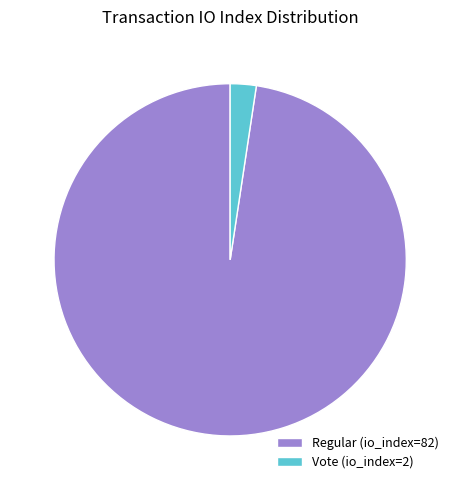

Is it true that Regular (io_index=82) is 98% of the pie?

True